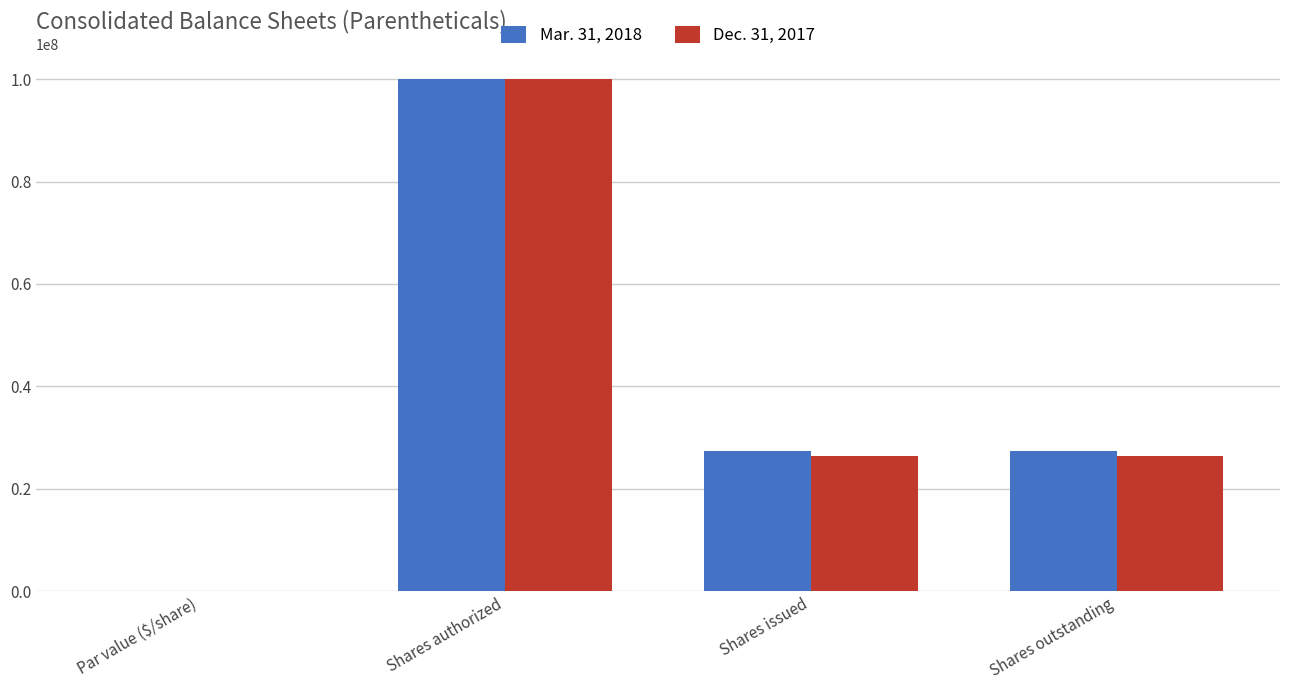

At which category is the sum across all series the highest?

Shares authorized